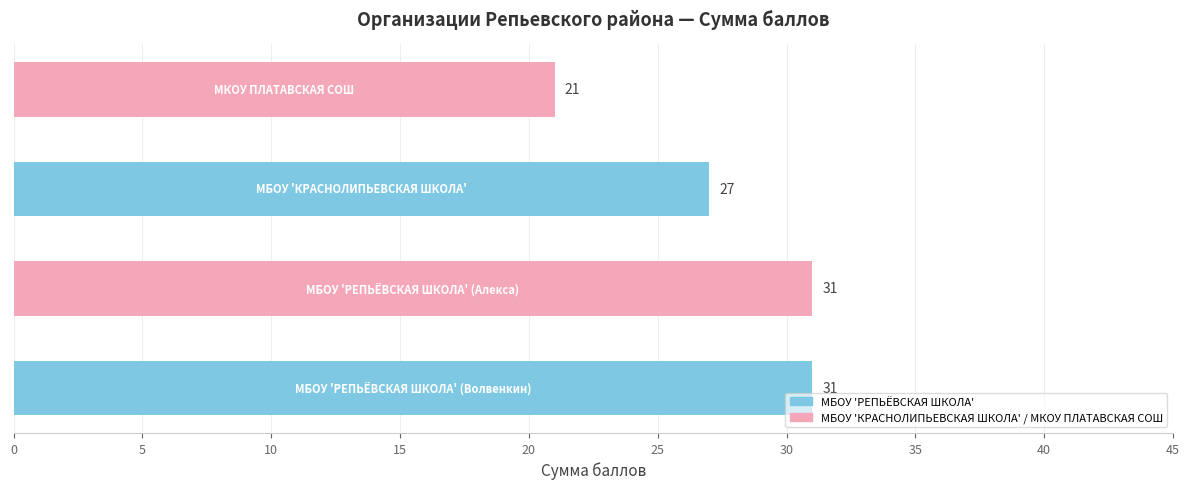

What is the greatest value displayed?

31